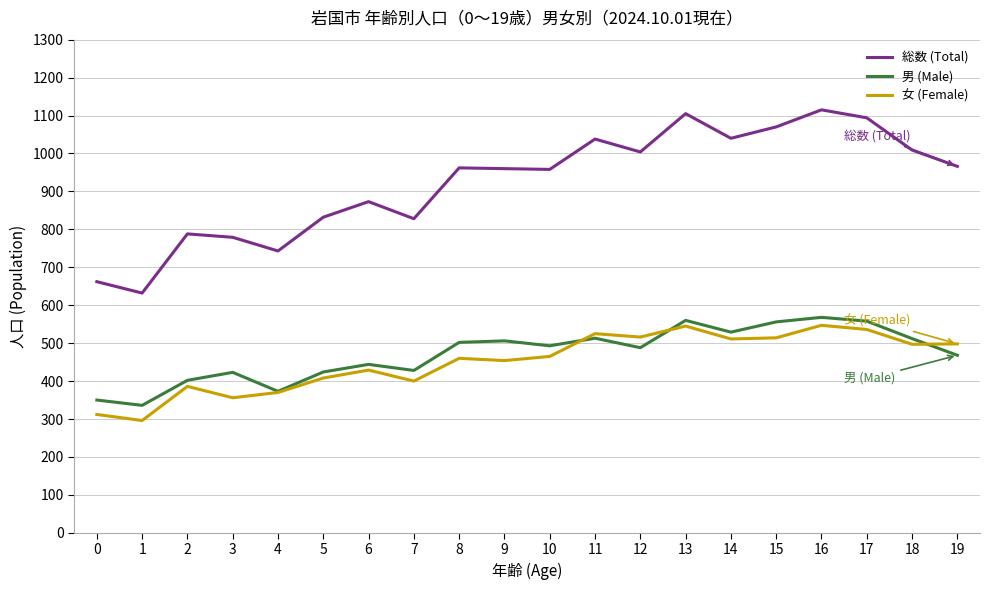

What is the spread (max minus min) of values at 7?

428